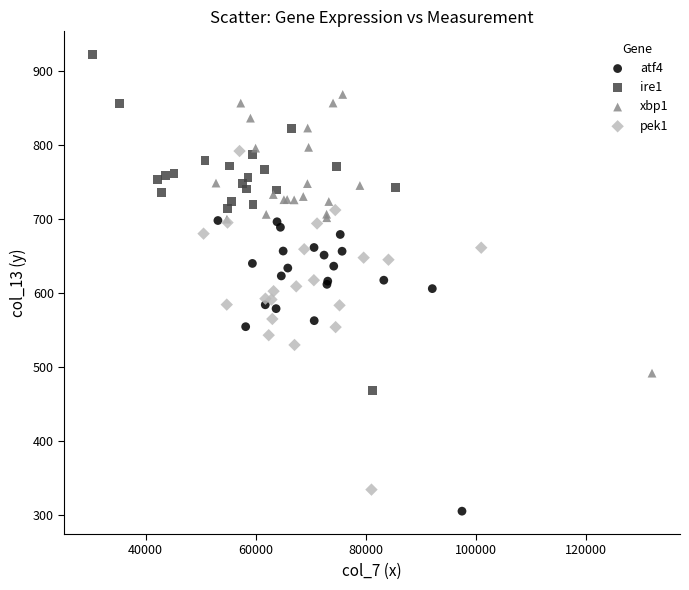

Which series reaches the maximum Y coordinate?

ire1